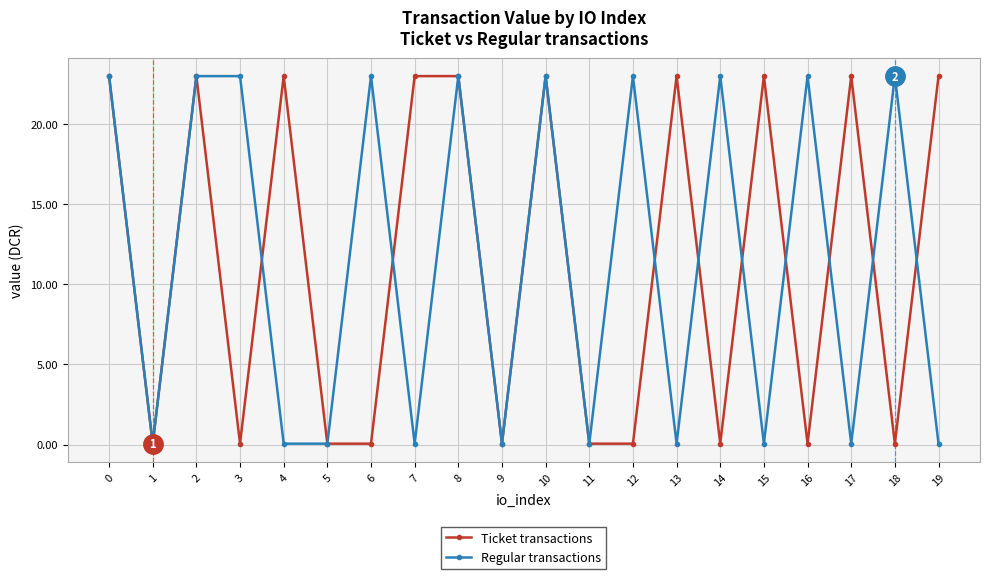

What is the value of the Ticket transactions point at the 20th from the left?

23.0